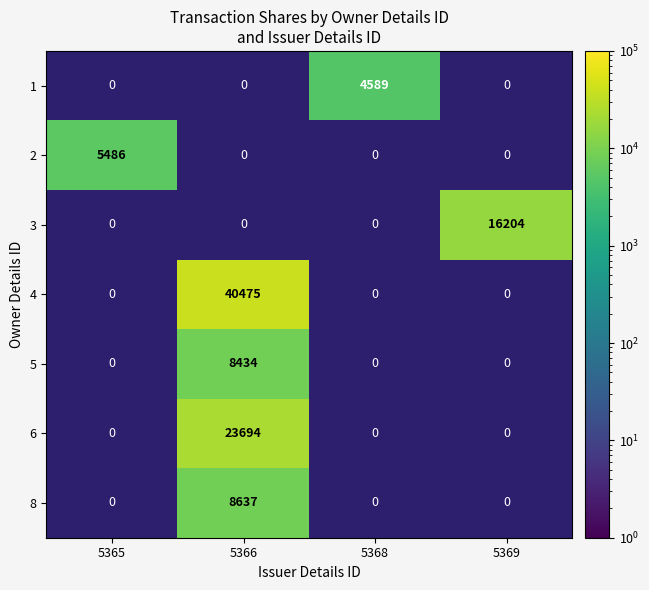

The value of 8 at 5366 is 3585. True or false?

False